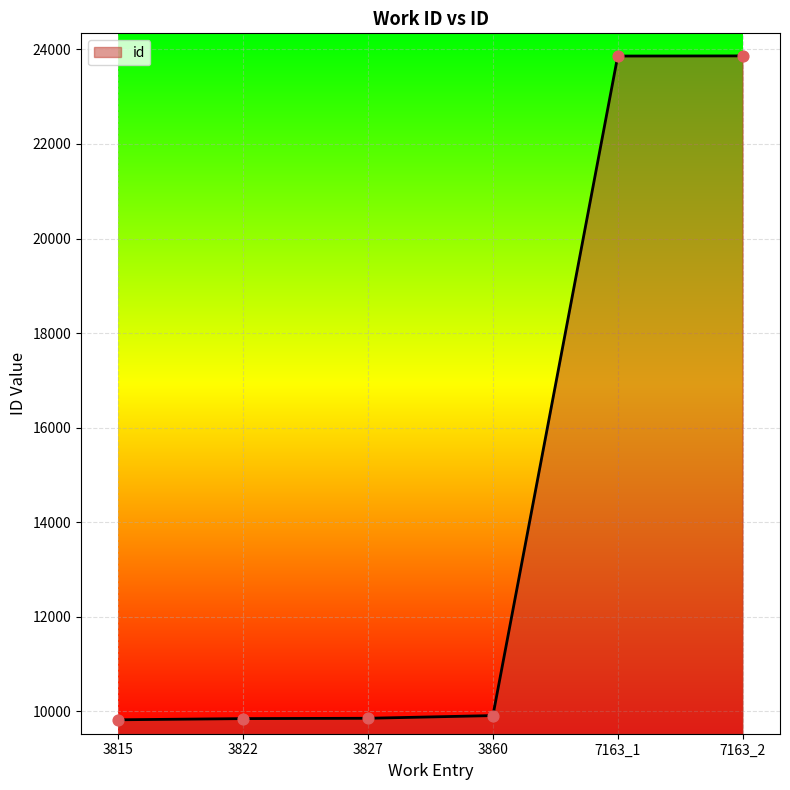

What is the ratio of the value at 7163_2 to the value at 7163_1?

1.0